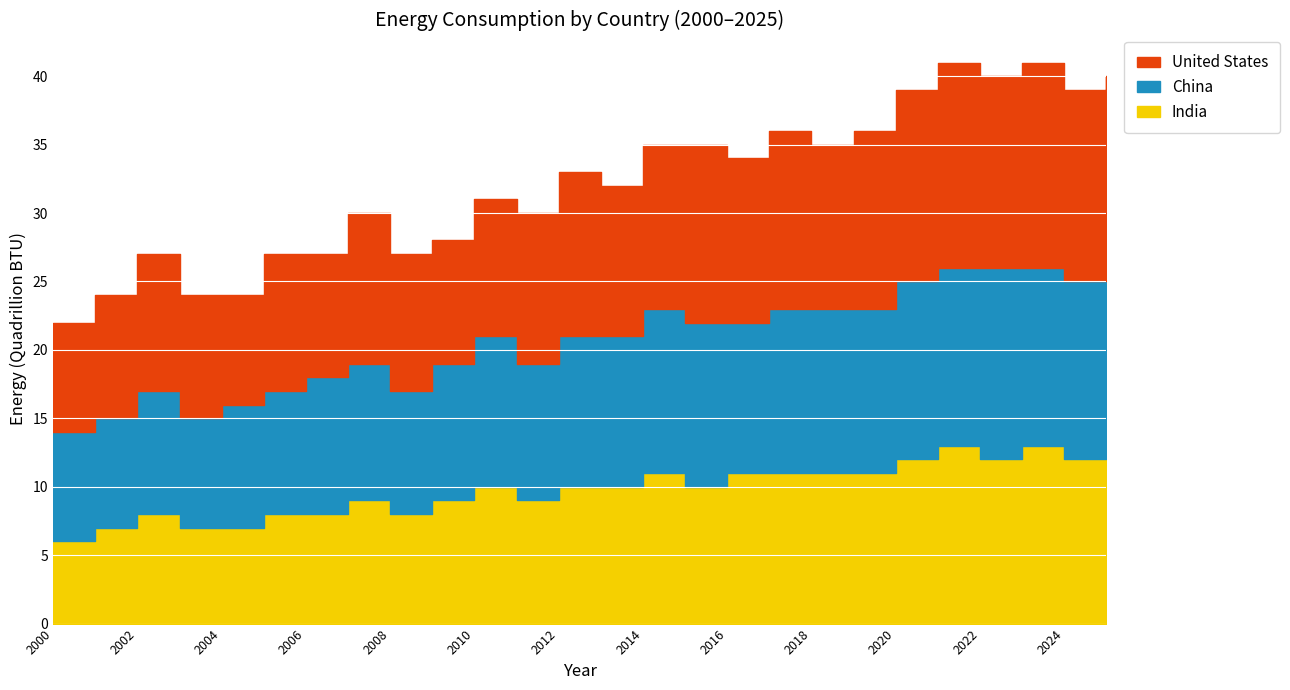

Is it true that United States equals 11 at 2007?

True